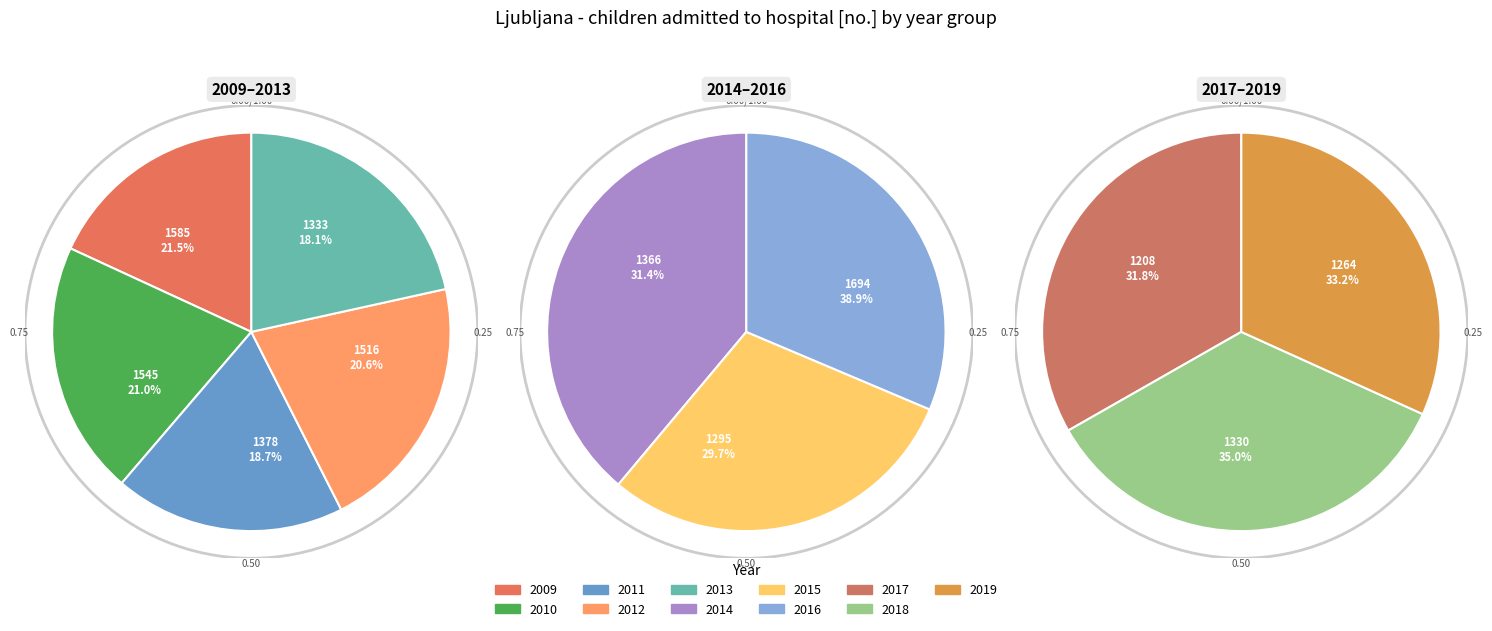

True or false: 2013 accounts for 20% of the total.

False